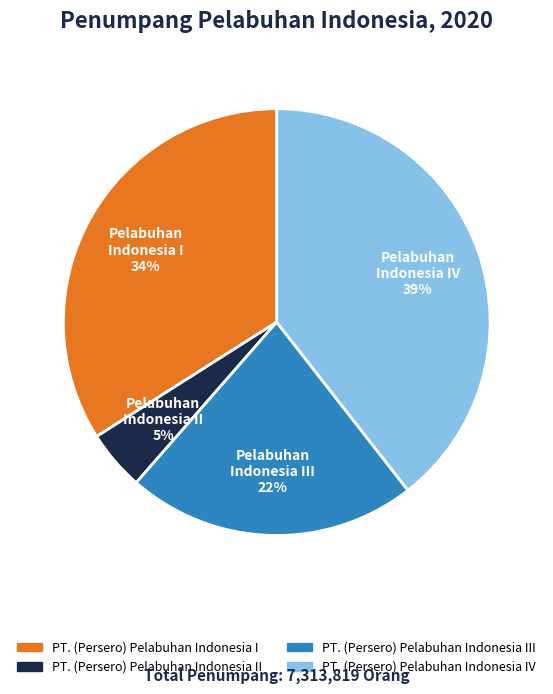

Count the number of slices in the pie.

4